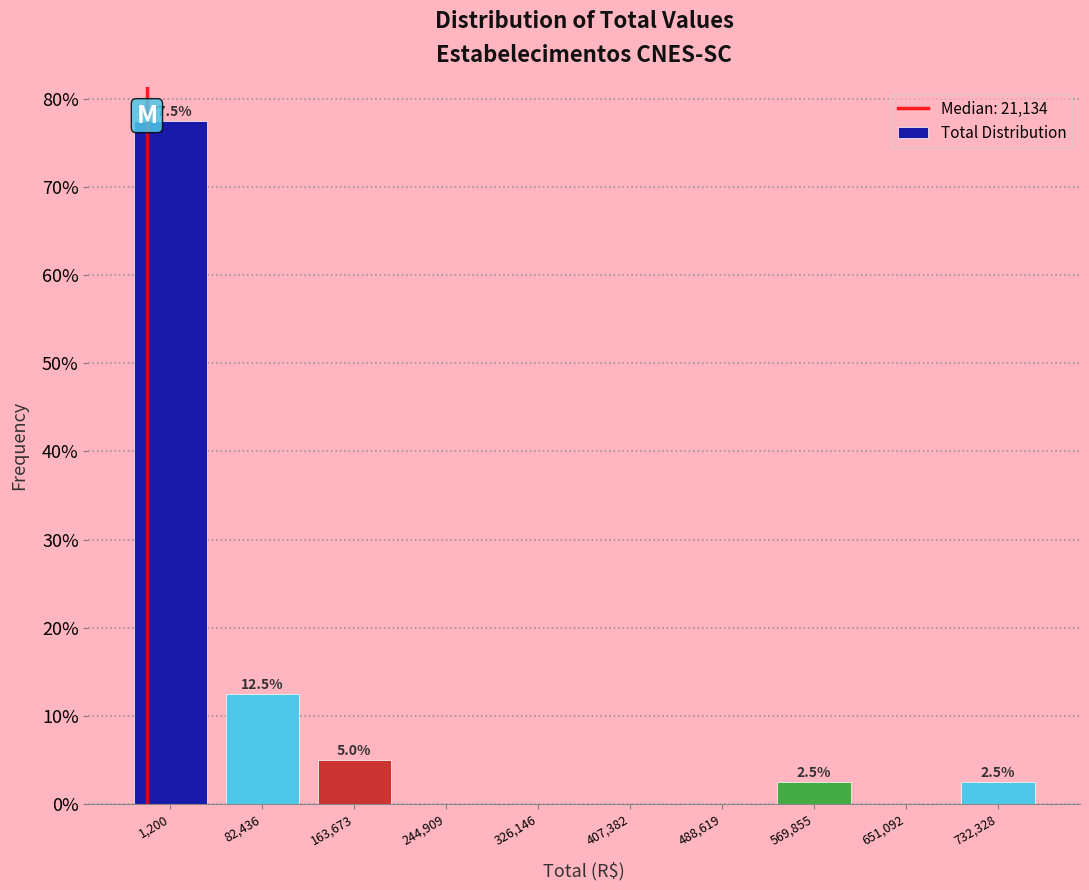

Are the bars horizontal?

No